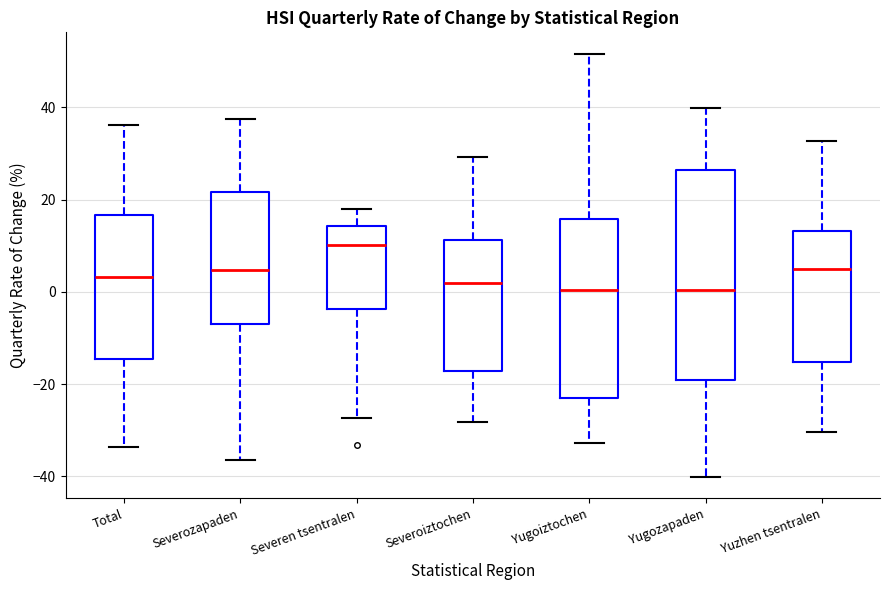

Reading left to right, read every box against the y-axis: the position of its median line, the range the box covers, and the ends of its whiskers. The values are not printed on the chart, so give them approximately, as read against the axis.

Total: median 4, box -14 to 16, whiskers -34 to 36
Severozapaden: median 4, box -8 to 22, whiskers -36 to 38
Severen tsentralen: median 10, box -4 to 14, whiskers -28 to 18
Severoiztochen: median 2, box -18 to 12, whiskers -28 to 30
Yugoiztochen: median 0, box -24 to 16, whiskers -32 to 52
Yugozapaden: median 0, box -20 to 26, whiskers -40 to 40
Yuzhen tsentralen: median 4, box -16 to 14, whiskers -30 to 32